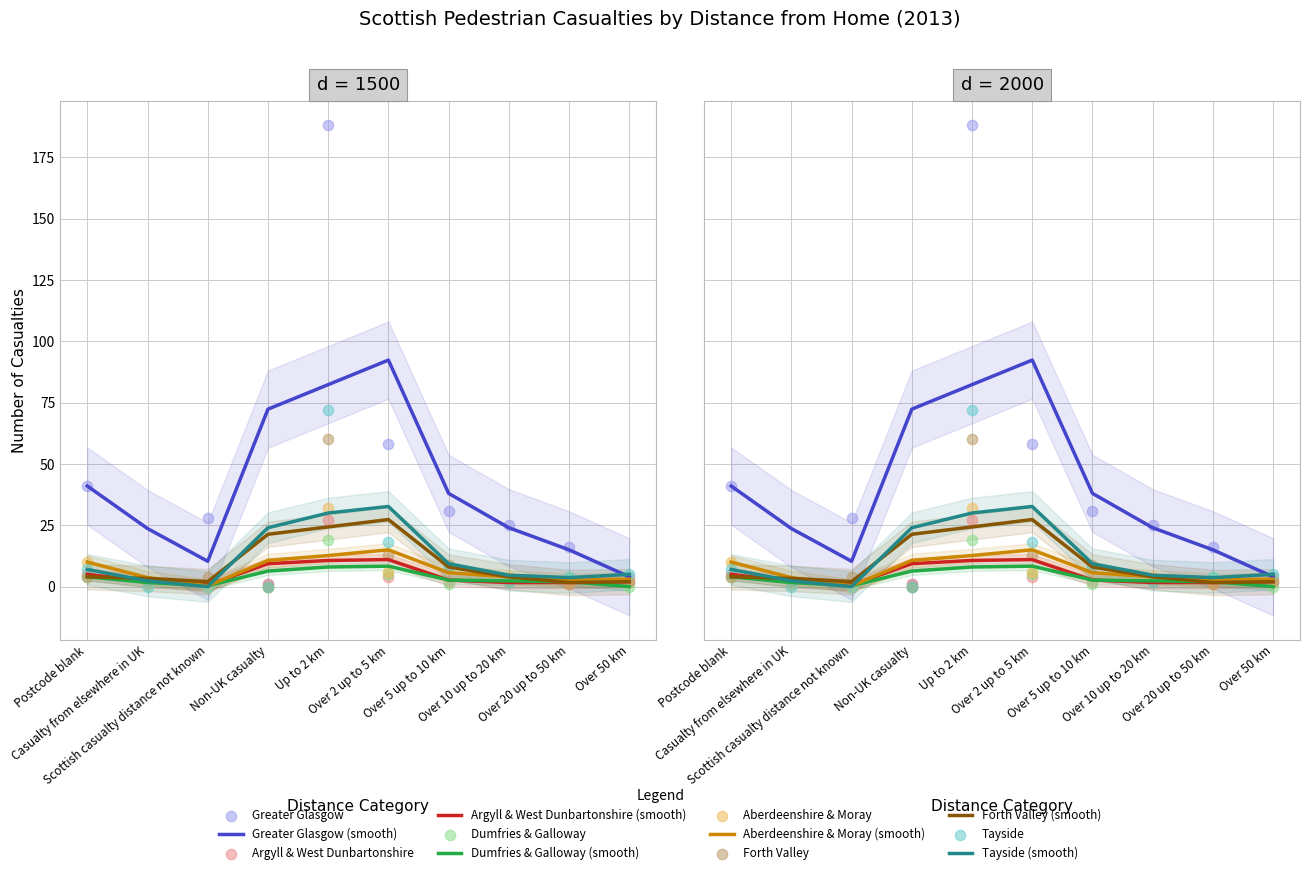

What is the total value across all series at Over 2 up to 5 km?

104